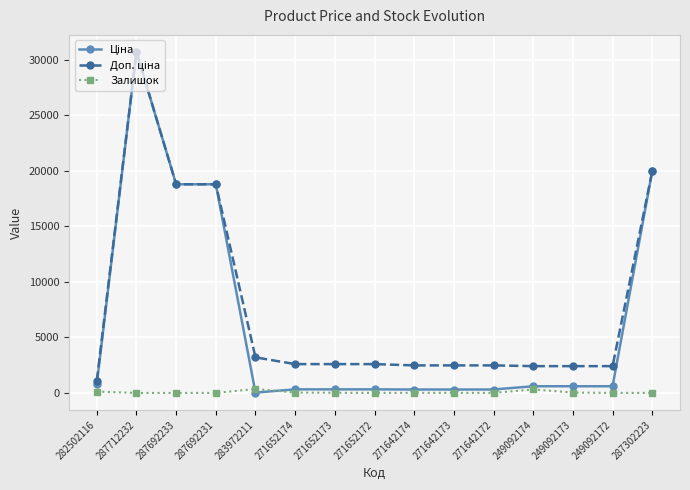

What position from the left is 287712232?

2